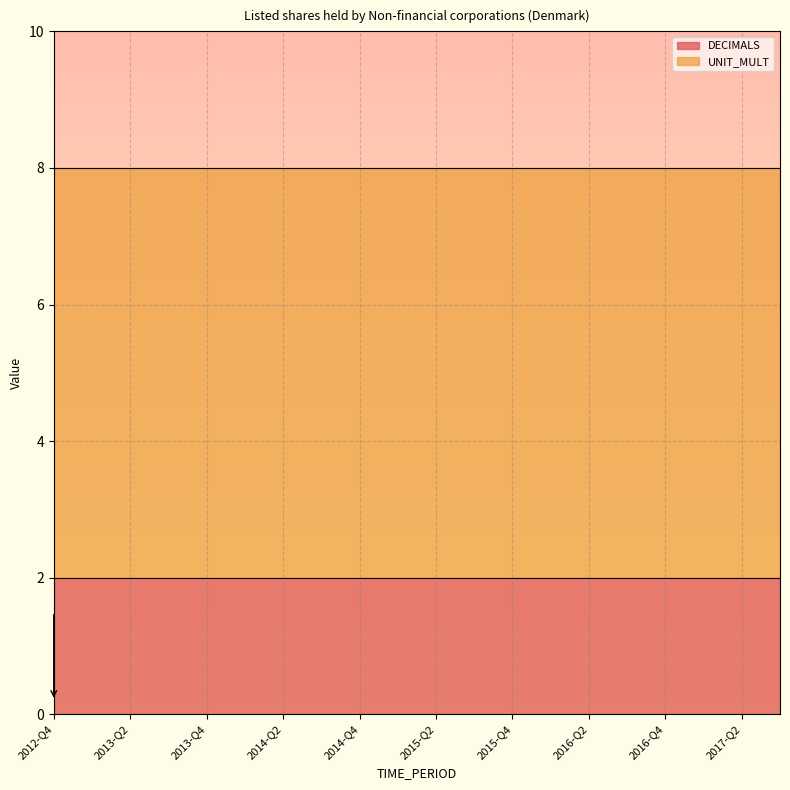

What is the label of the 18th point from the left?

2017-Q1